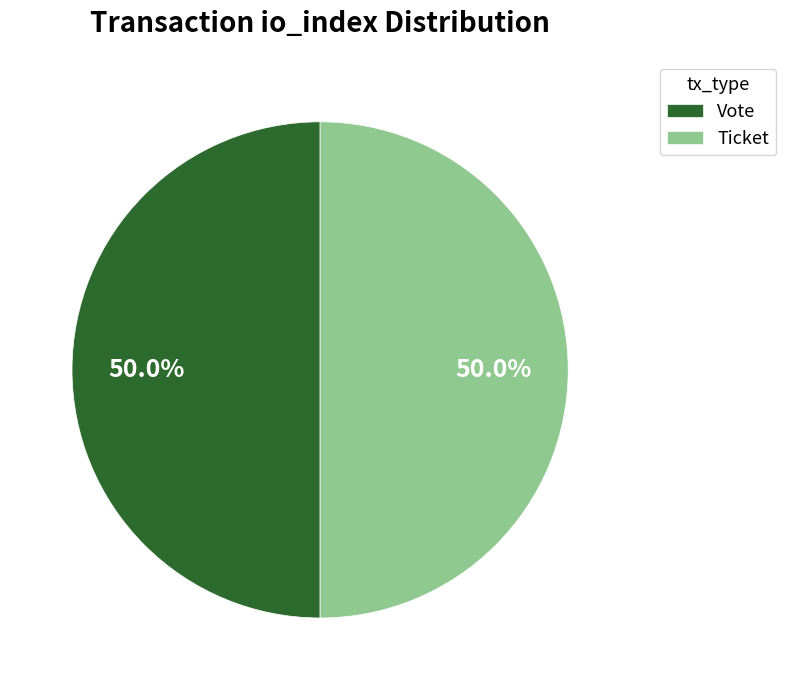

Approximately how many times larger is the value at Ticket compared to Vote?

1.0